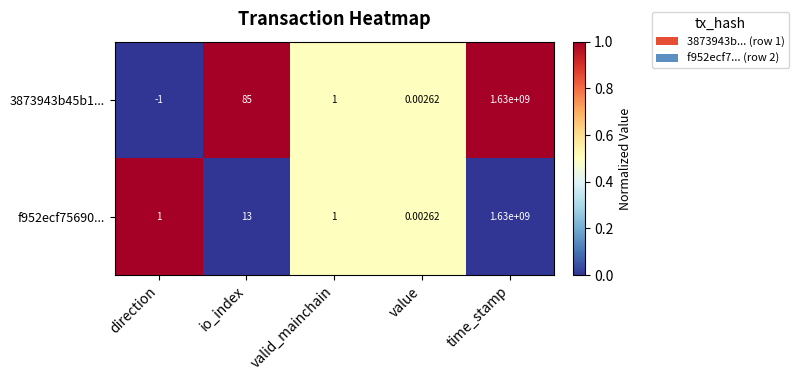

Which category has the highest value across all series?

time_stamp